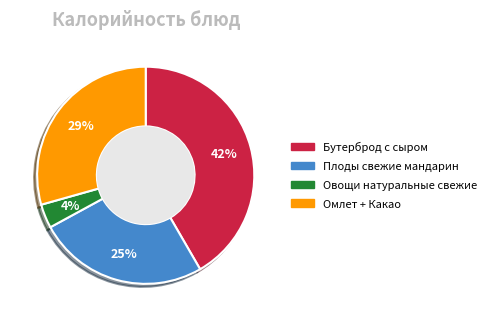

To the nearest percent, what is the combined percentage of Овощи натуральные свежие and Омлет + Какао?

33%